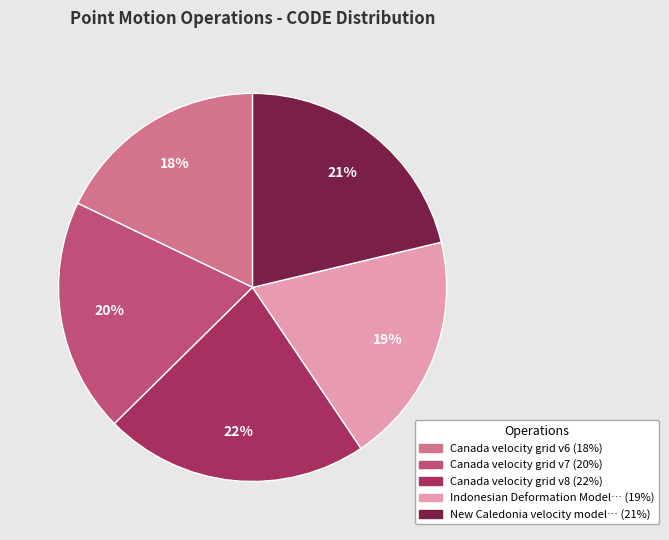

How many segments does this pie chart have?

5